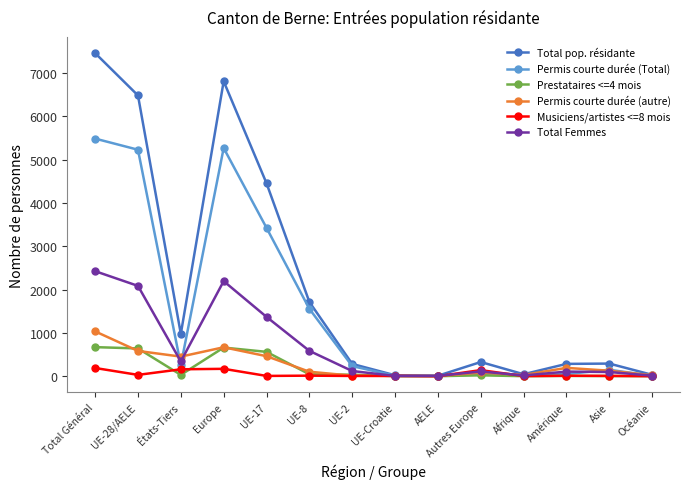

What is the difference between the second highest and minimum values in the Musiciens/artistes <=8 mois series?

170